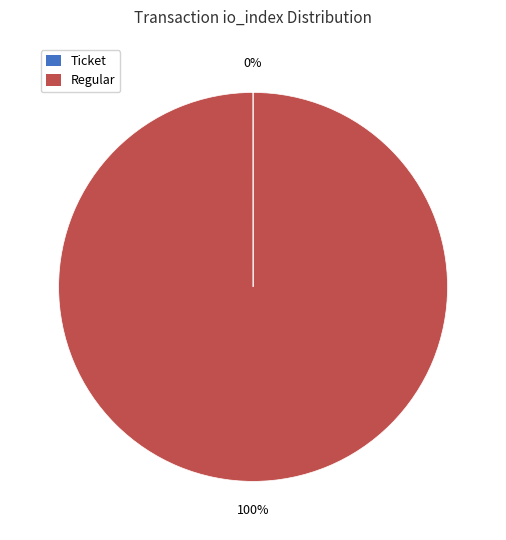

To the nearest percent, what is the average slice percentage?

50%